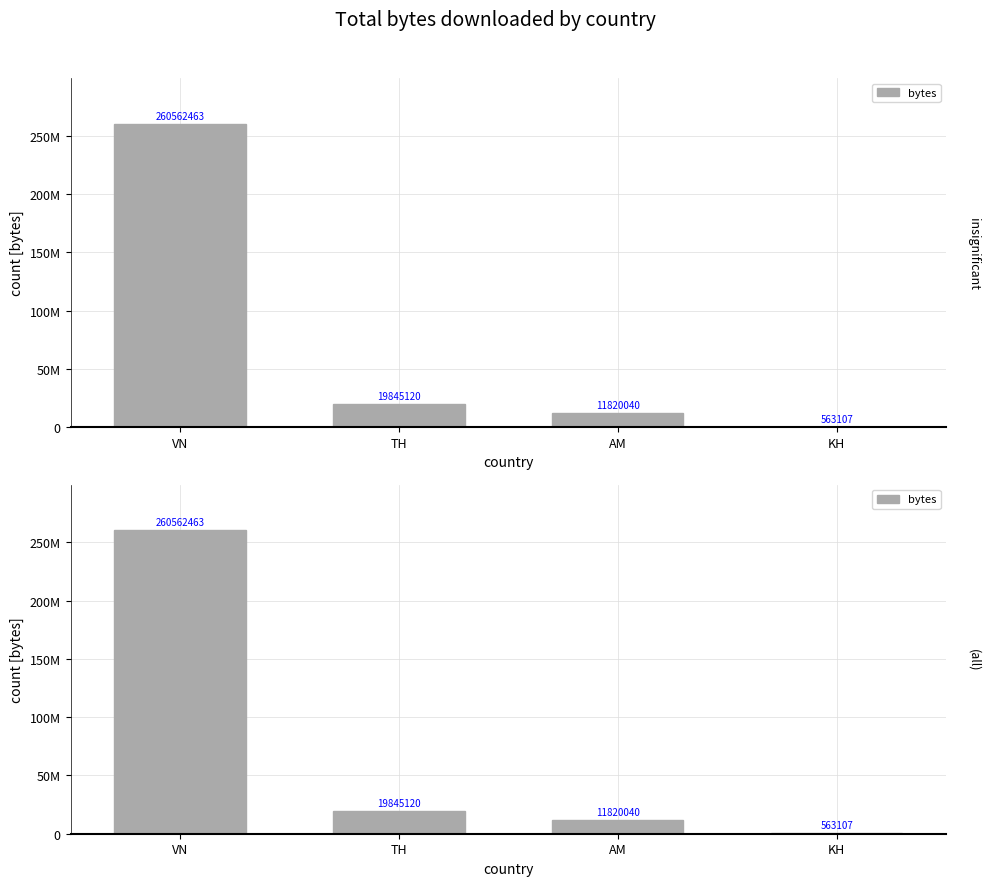

What is the difference between the values at KH and VN?

259999356